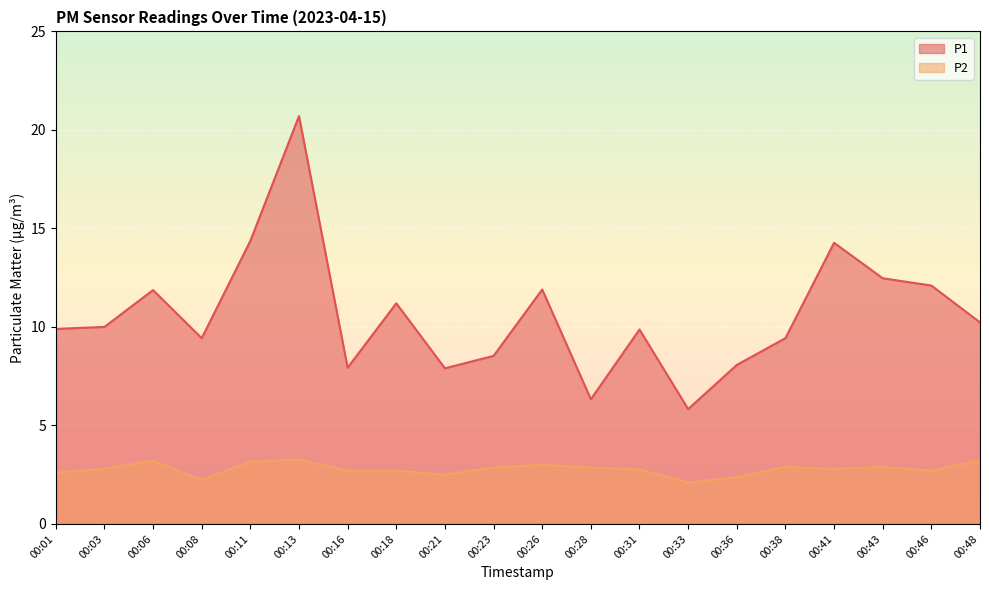

At which category does the chart reach its peak across all series?

00:13